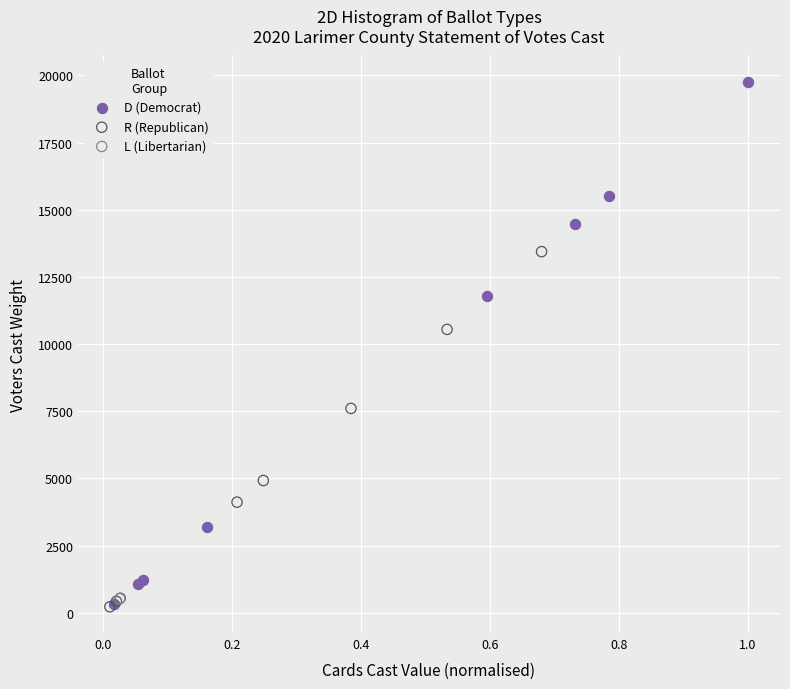

What are all the series names shown in the legend?

D (Democrat), R (Republican), L (Libertarian)